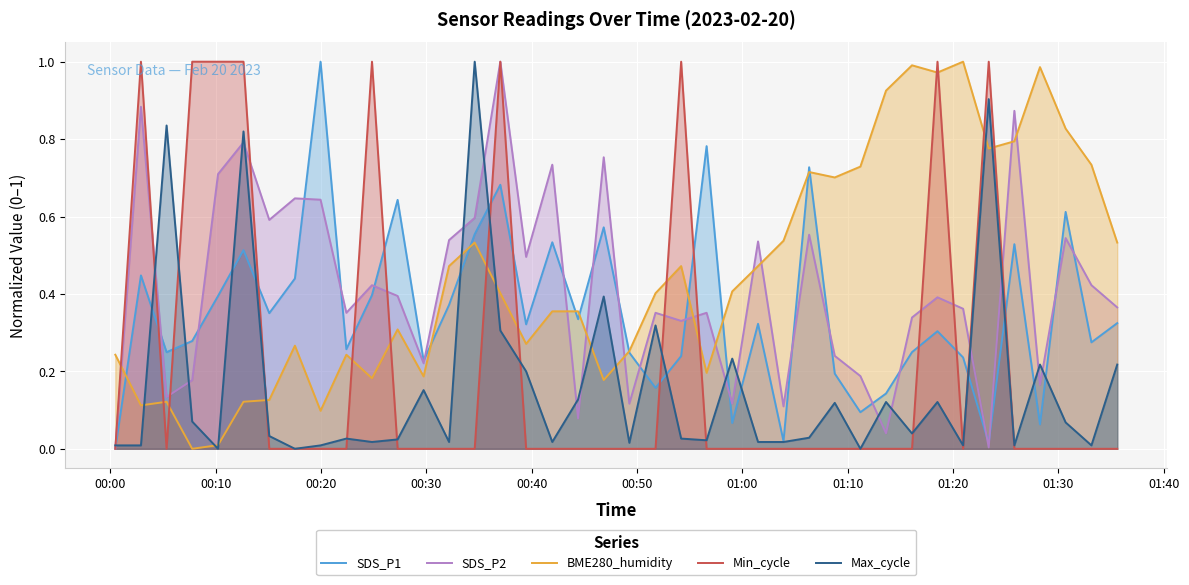

How many interior local peaks does the Max_cycle series have?

13